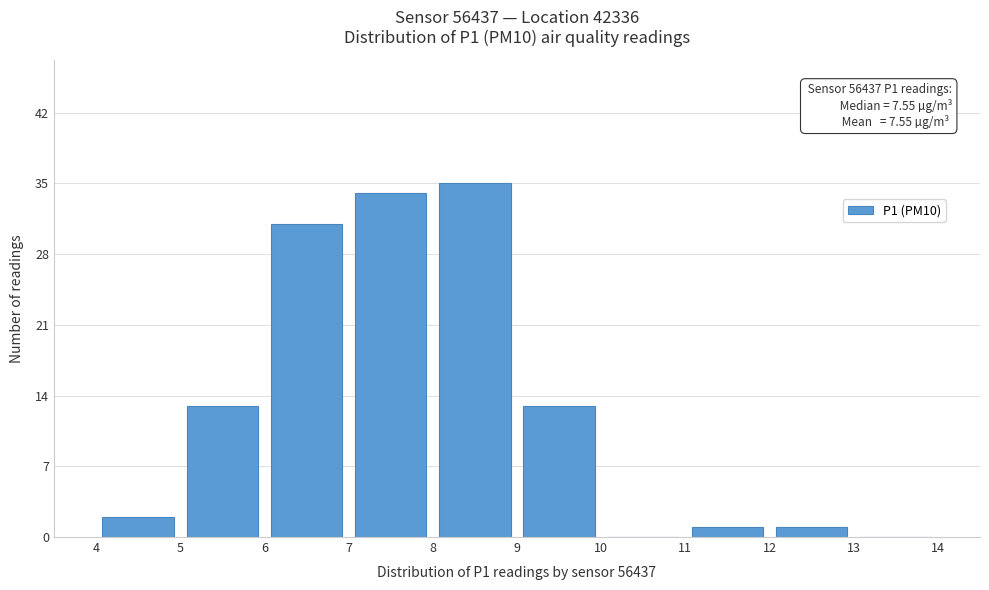

Over which range of the x-axis is the bar tallest?

8 to 9